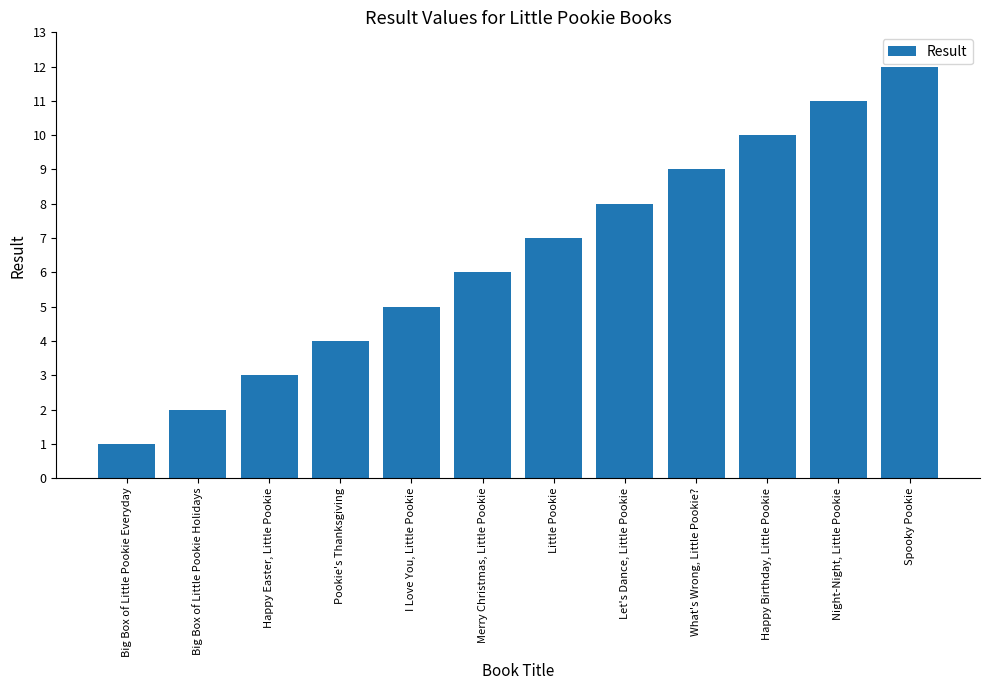

How many series are shown in this chart?

1